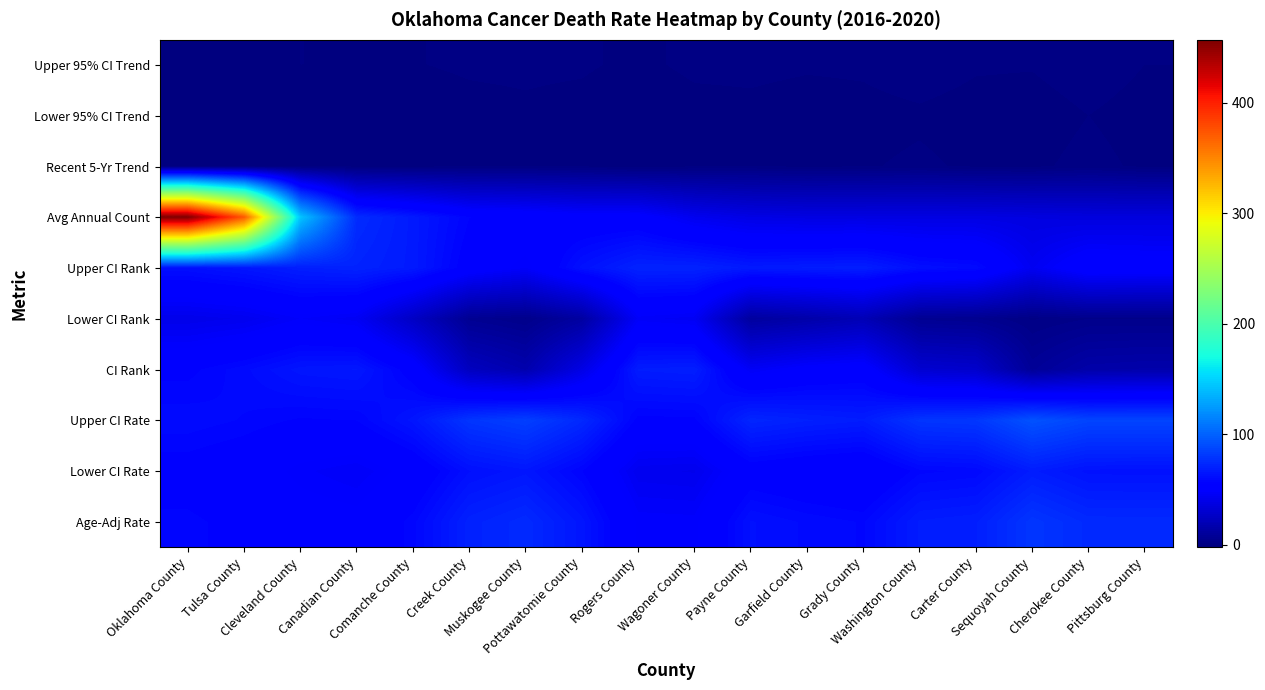

Rank the series by their maximum value, from highest to lowest.

Avg Annual Count, Upper CI Rate, Age-Adj Rate, Upper CI Rank, CI Rank, Lower CI Rate, Lower CI Rank, Upper 95% CI Trend, Recent 5-Yr Trend, Lower 95% CI Trend